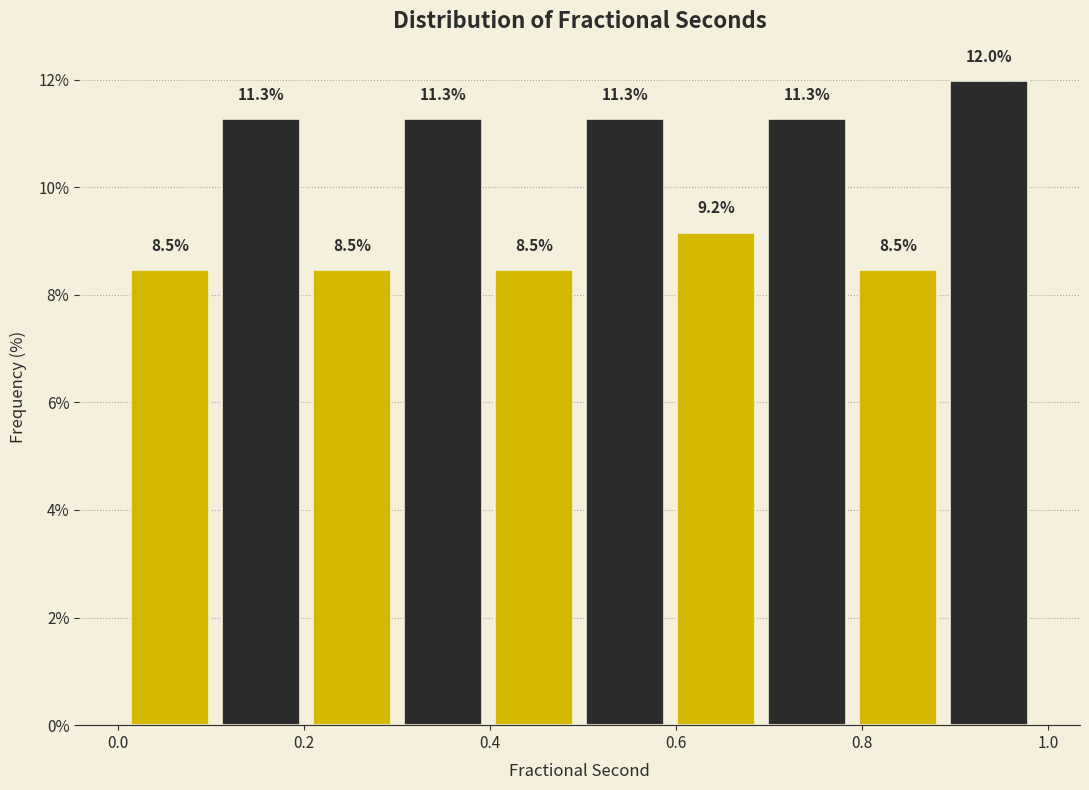

Reading left to right, list every bar in this chart as the range it spans on the x-axis followed by its height. The bar edges are not printed on the chart, so give them approximately, as read against the axis.

0.00 to 0.10: 8.5
0.10 to 0.20: 11.3
0.20 to 0.30: 8.5
0.30 to 0.40: 11.3
0.40 to 0.50: 8.5
0.50 to 0.60: 11.3
0.60 to 0.70: 9.2
0.70 to 0.78: 11.3
0.78 to 0.88: 8.5
0.88 to 0.98: 12.0